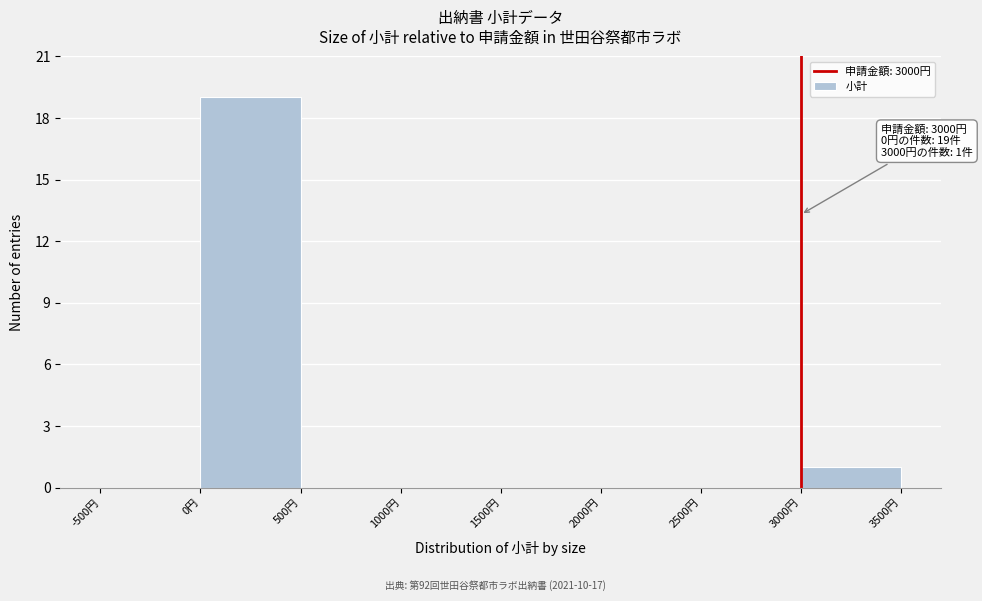

Over which range of the x-axis is the bar tallest?

0 to 500